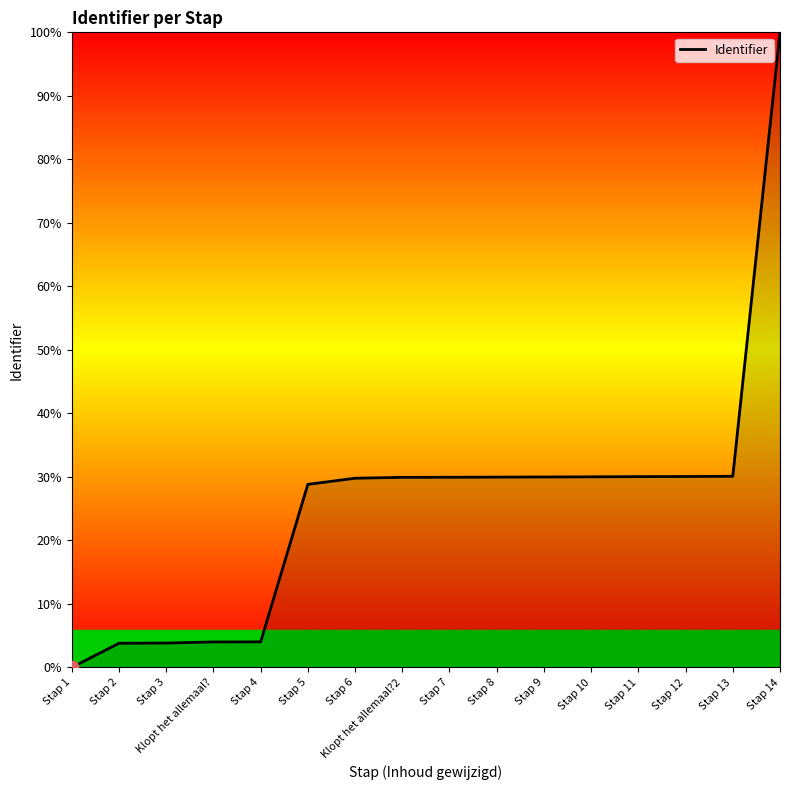

What is the ratio of the value at Klopt het allemaal? to the value at Stap 9?

0.1